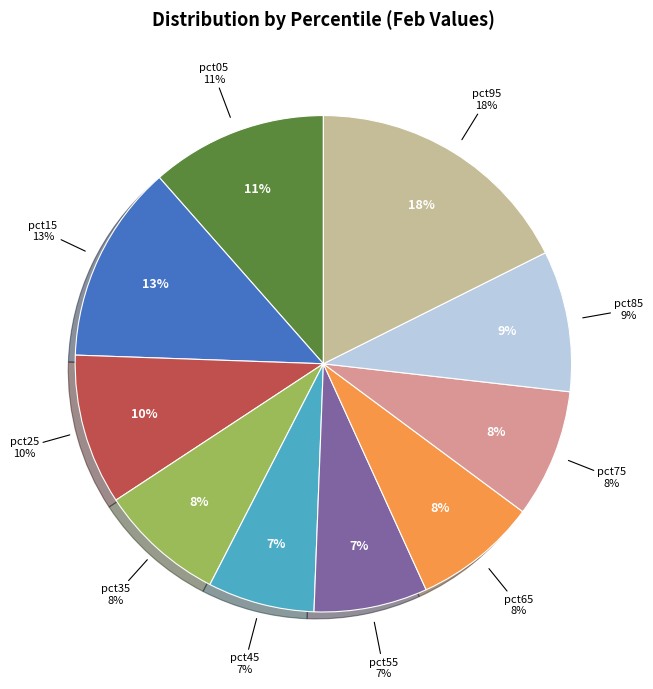

Combined, what portion of the pie is pct75 and pct15?

21.3%